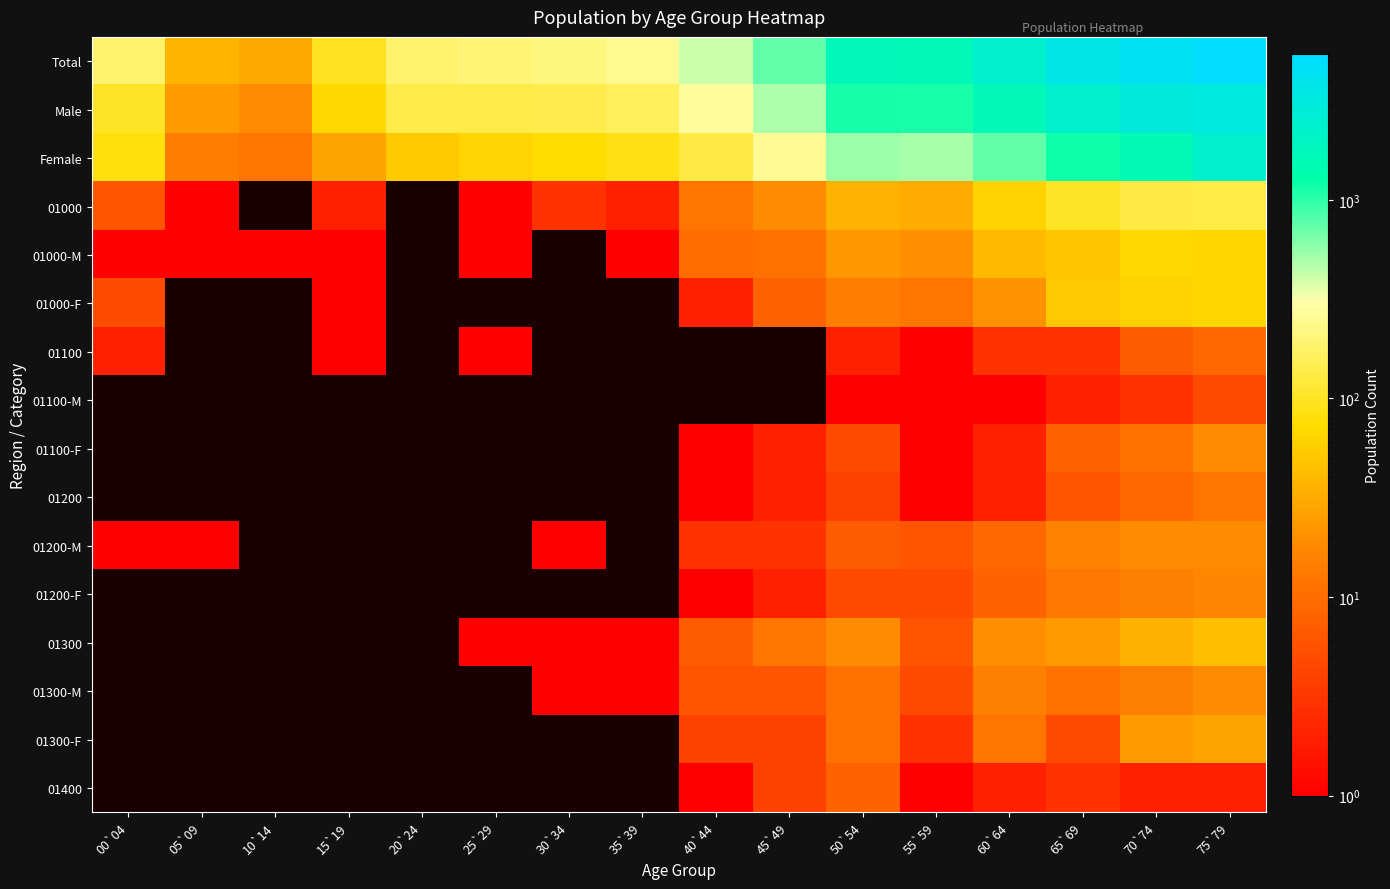

What is the spread (max minus min) of values at 00`04?

185